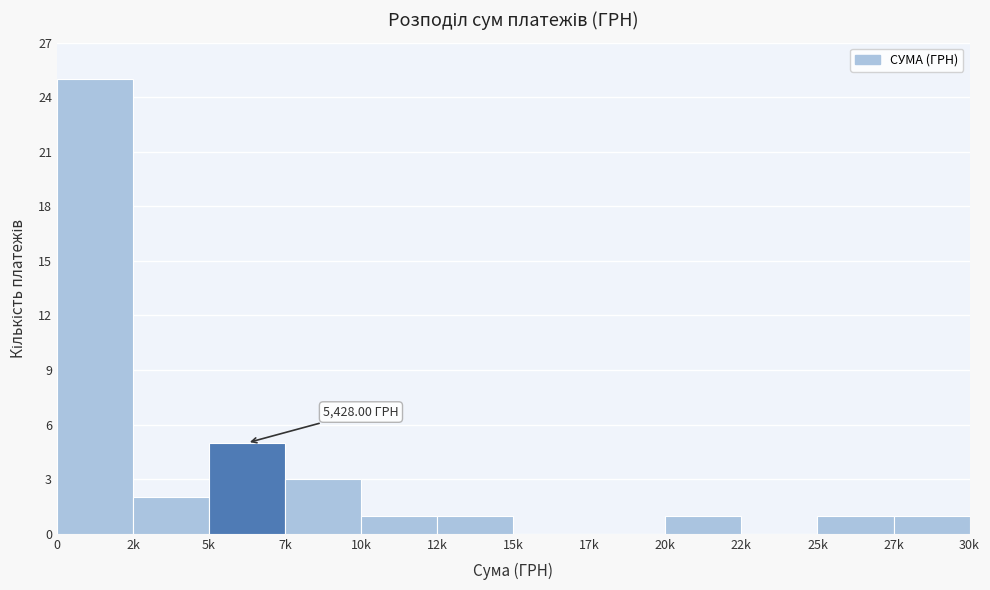

What is the change in value from 15k to 27k?

+1